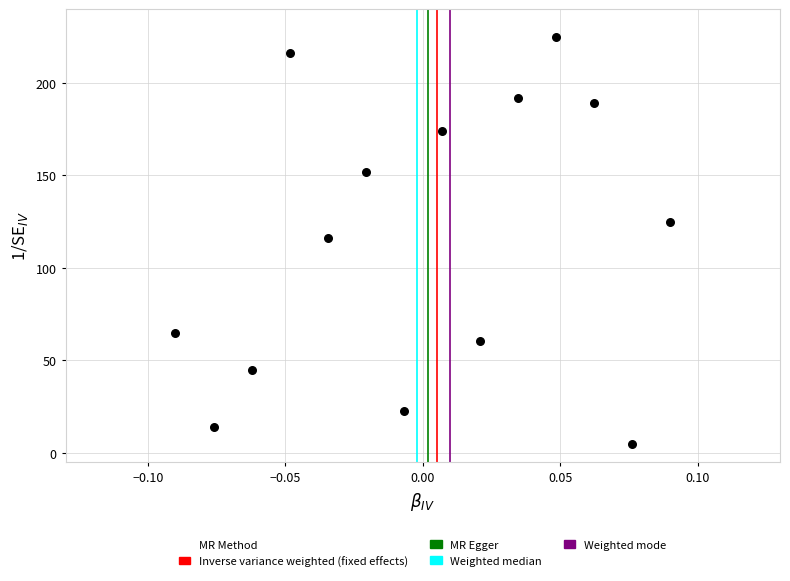

What is the range of Y values (max minus min)?

220.0